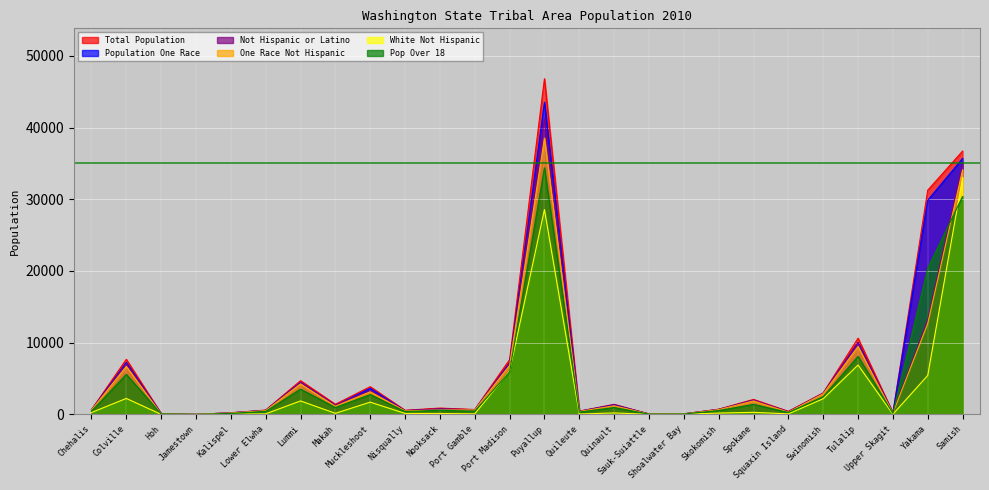

True or false: White Not Hispanic has a value of 2187 at Swinomish.

True